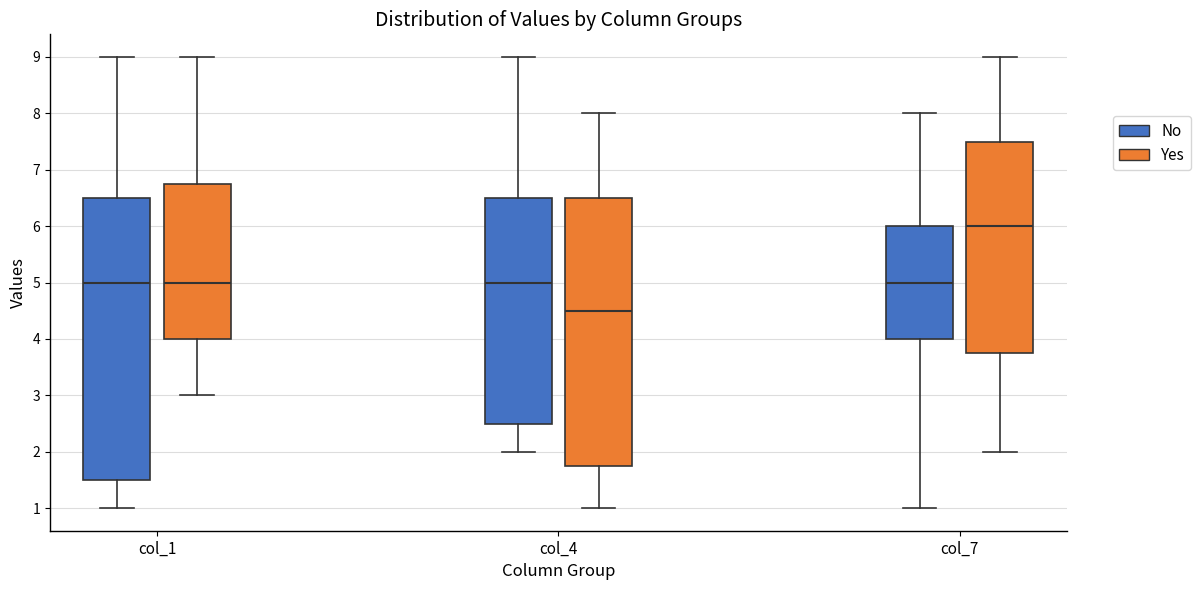

Where is the upper edge of the box for col_7 (Yes) on the y-axis? The values are not printed on the chart, so give them approximately, as read against the axis.

7.5